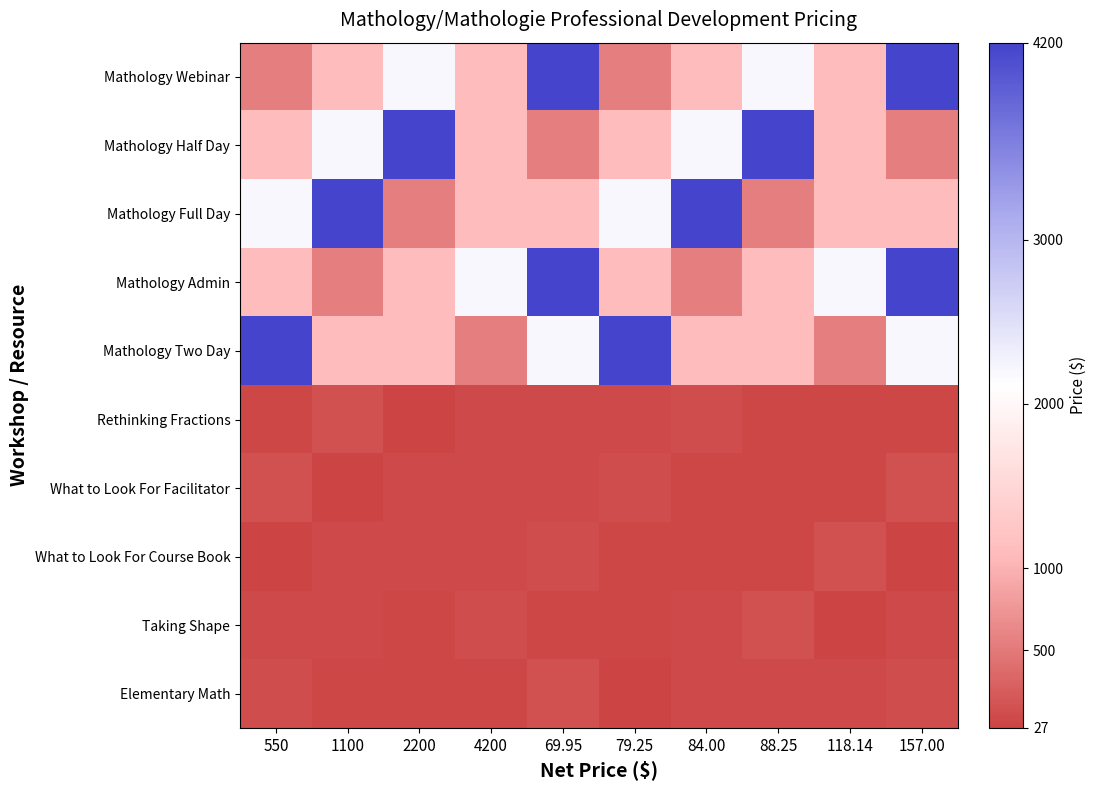

Between 1100 and 157.00, which is larger?

157.00